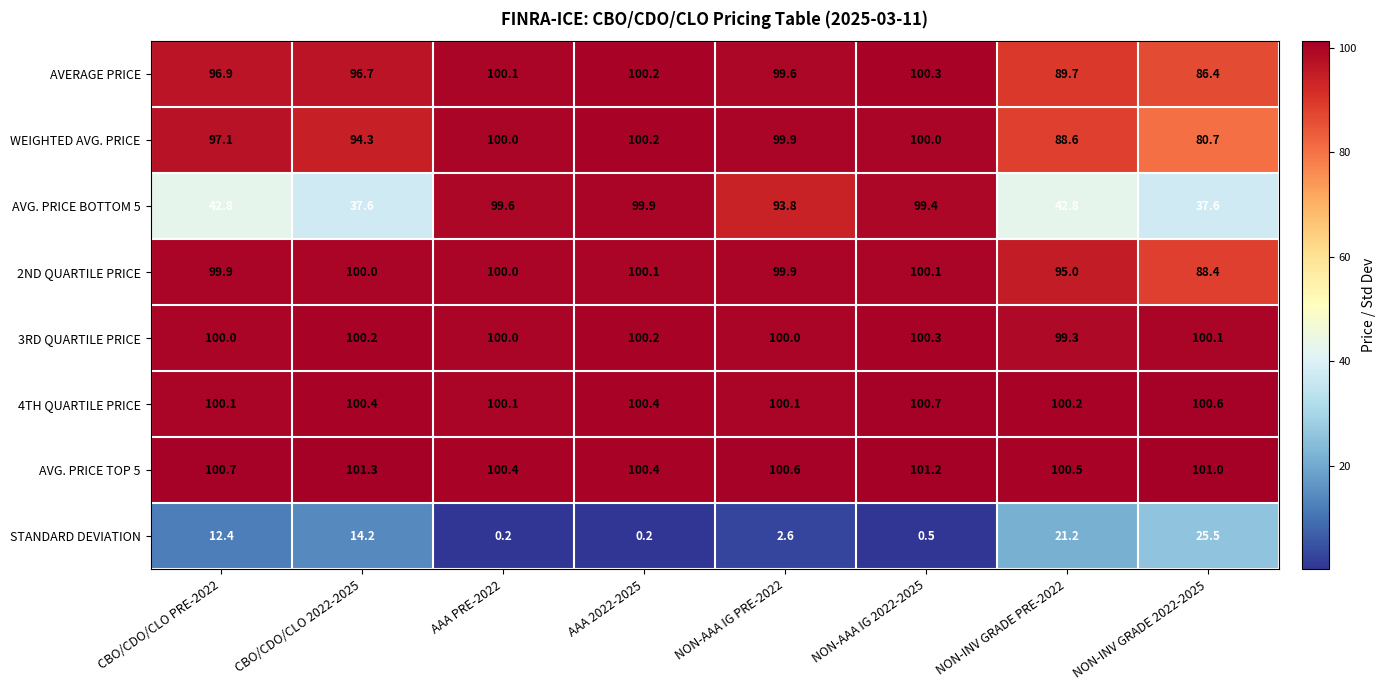

What is the greatest value displayed?

101.3